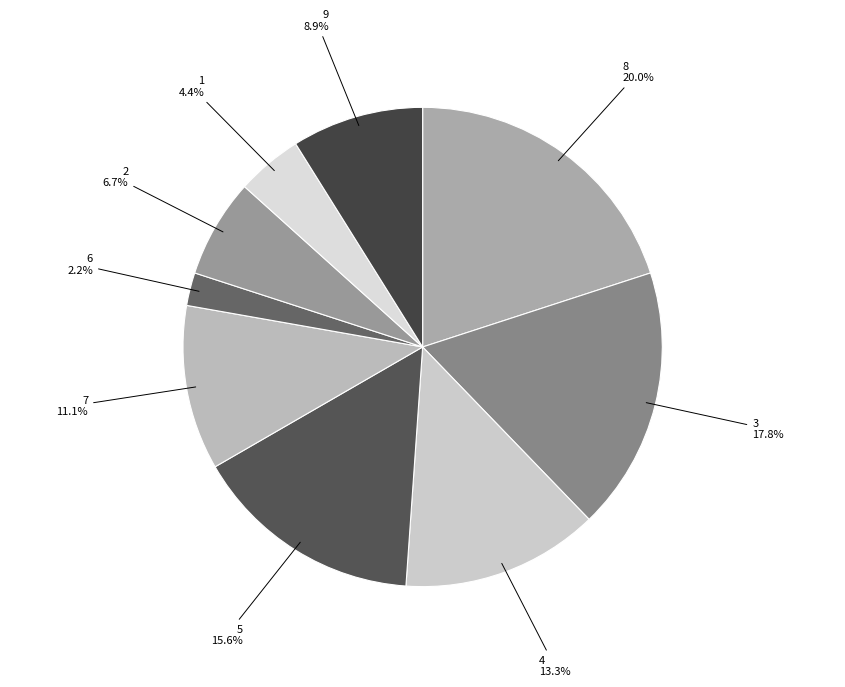

How many segments does this pie chart have?

9